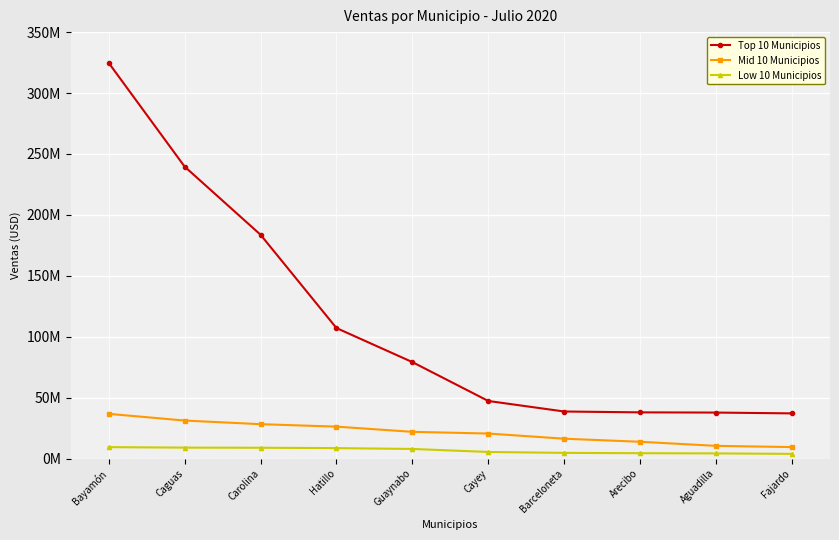

Which label corresponds to the largest value in the chart?

Bayamón